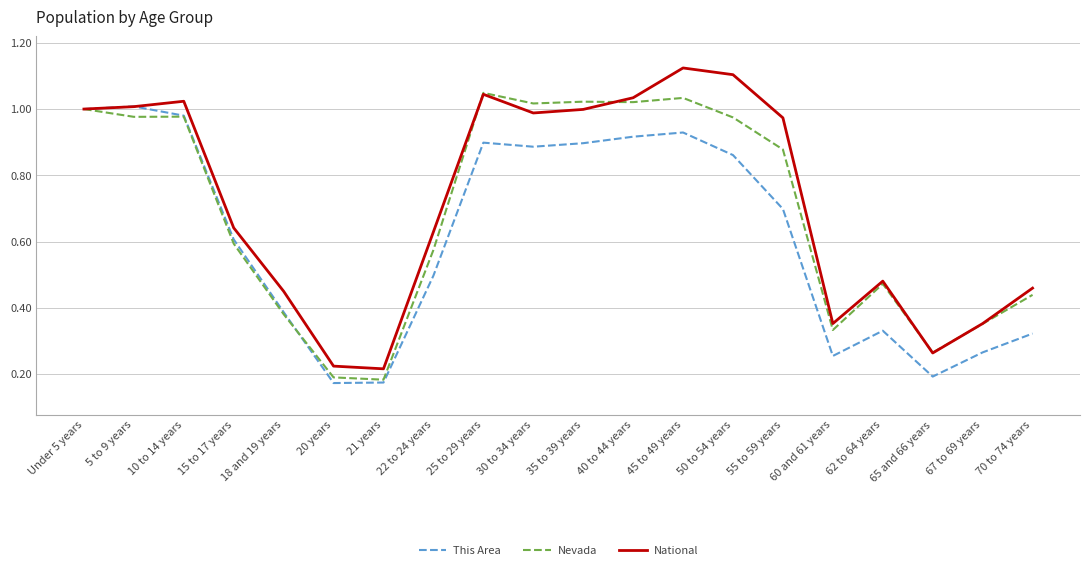

True or false: Nevada and This Area cross at least once.

True